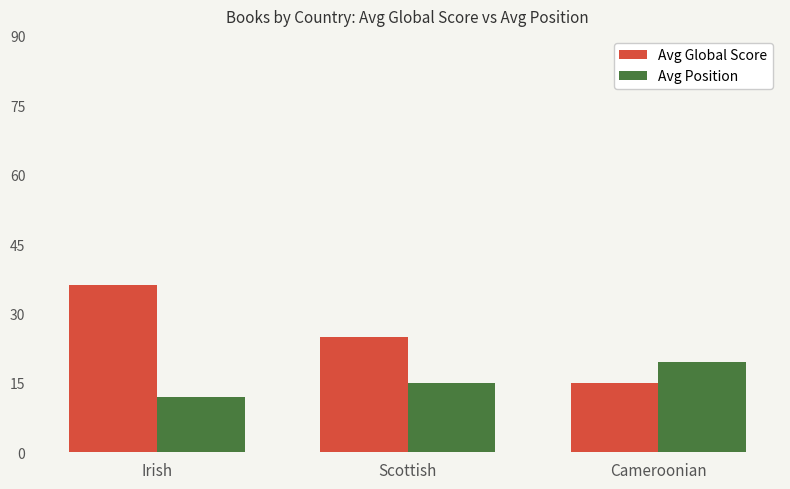

List the series in order of their peak value, lowest first.

Avg Position, Avg Global Score